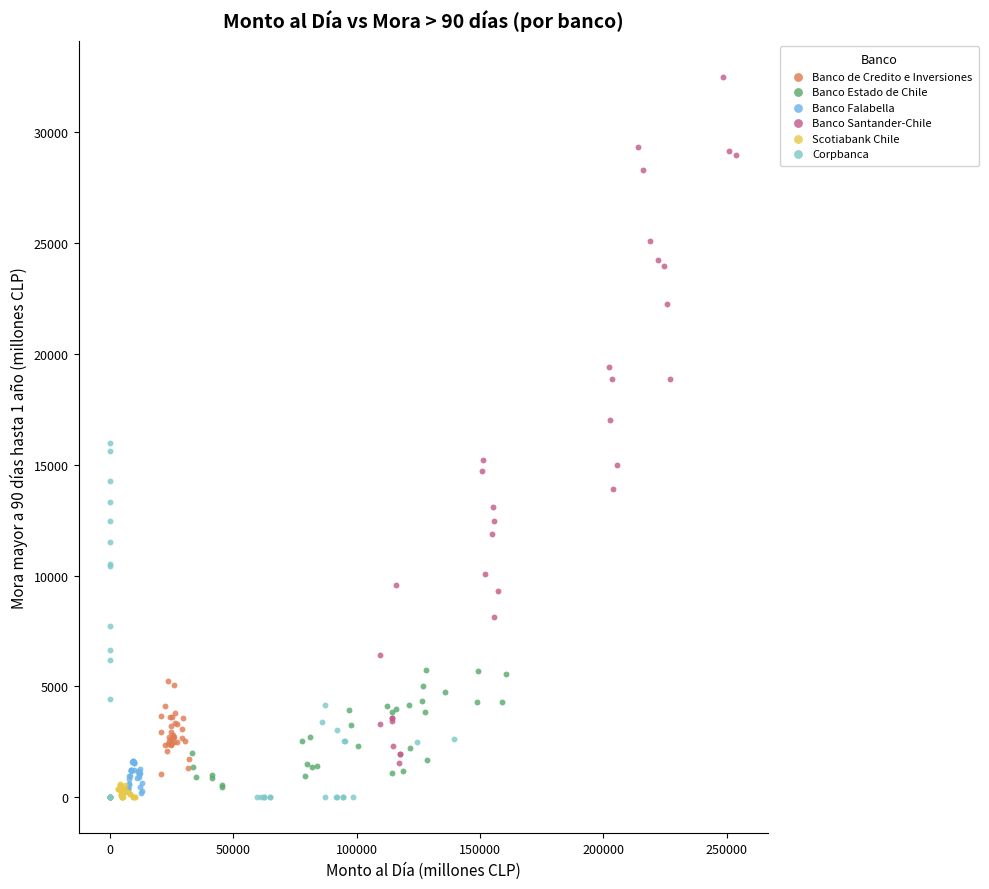

Which series contains the highest Y value?

Banco Santander-Chile